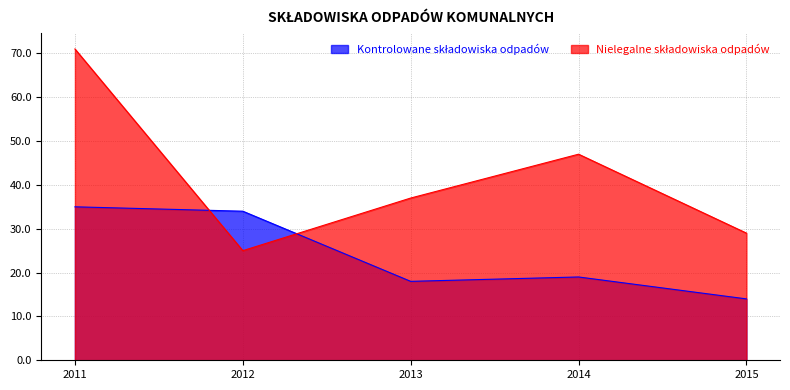

What is the average value of the Nielegalne składowiska odpadów series?

42